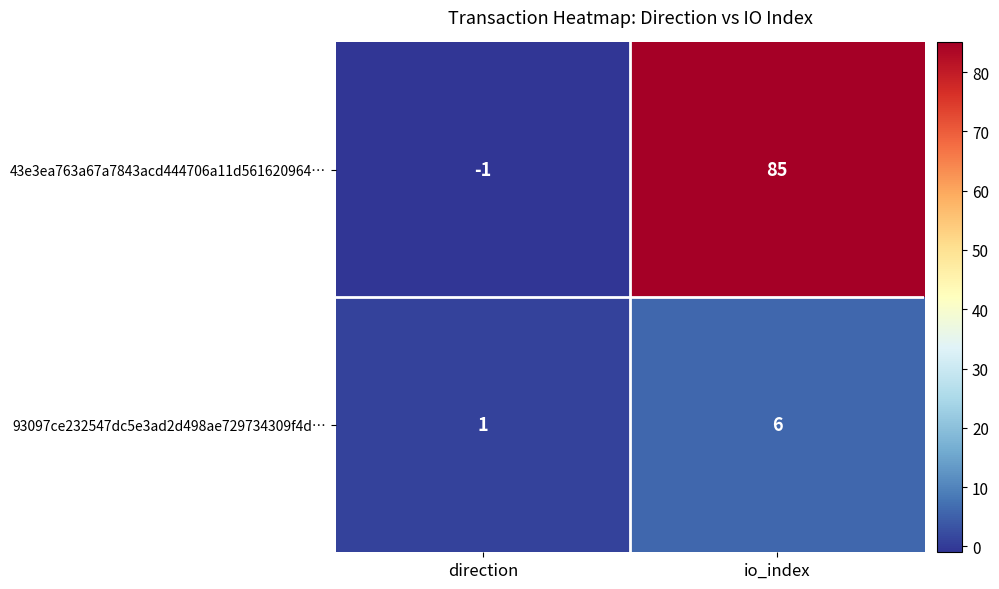

Which series has the largest range (max minus min)?

43e3ea763a67a7843acd444706a11d561620964…